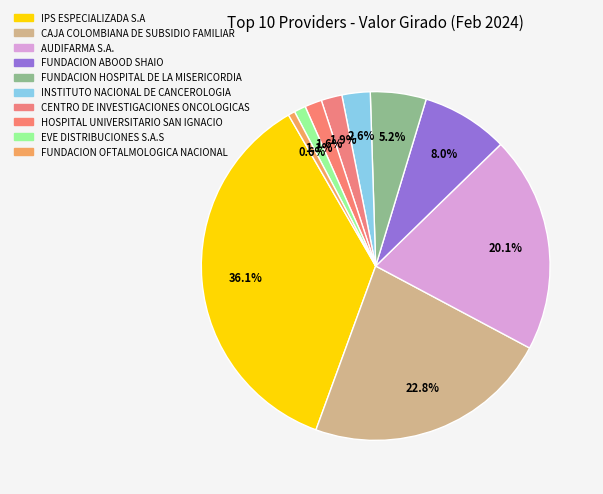

How many segments does this pie chart have?

10